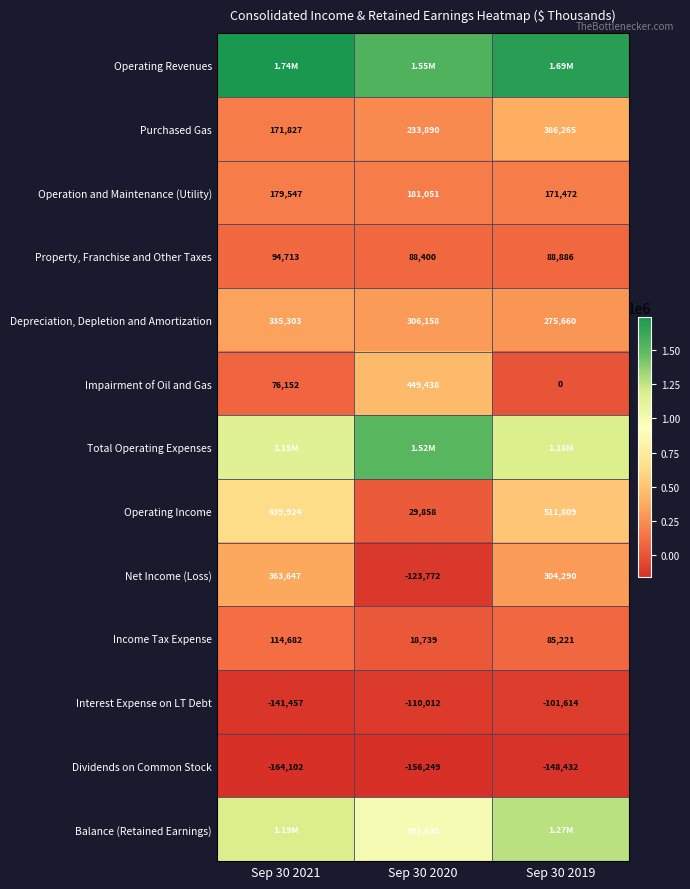

Which category has the highest value in the Total Operating Expenses series?

Sep 30 2020